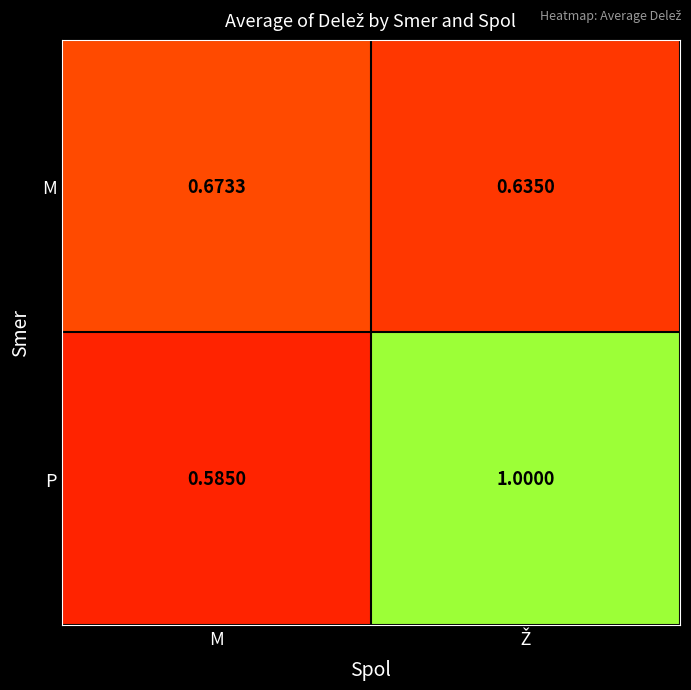

List the series in order of their overall mean, highest first.

P, M